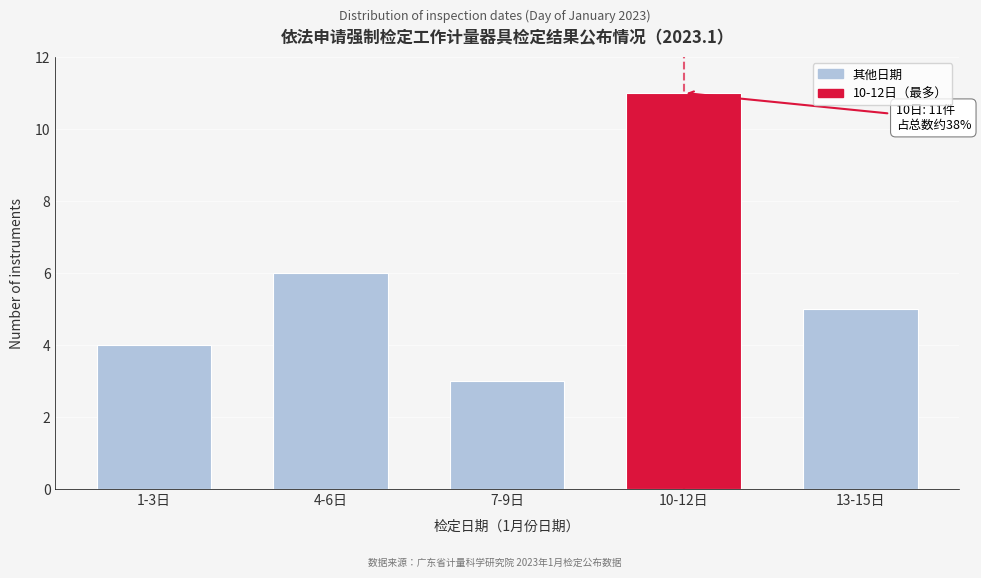

Reading right to left, what are all the values shown in this chart?

5	11	3	6	4